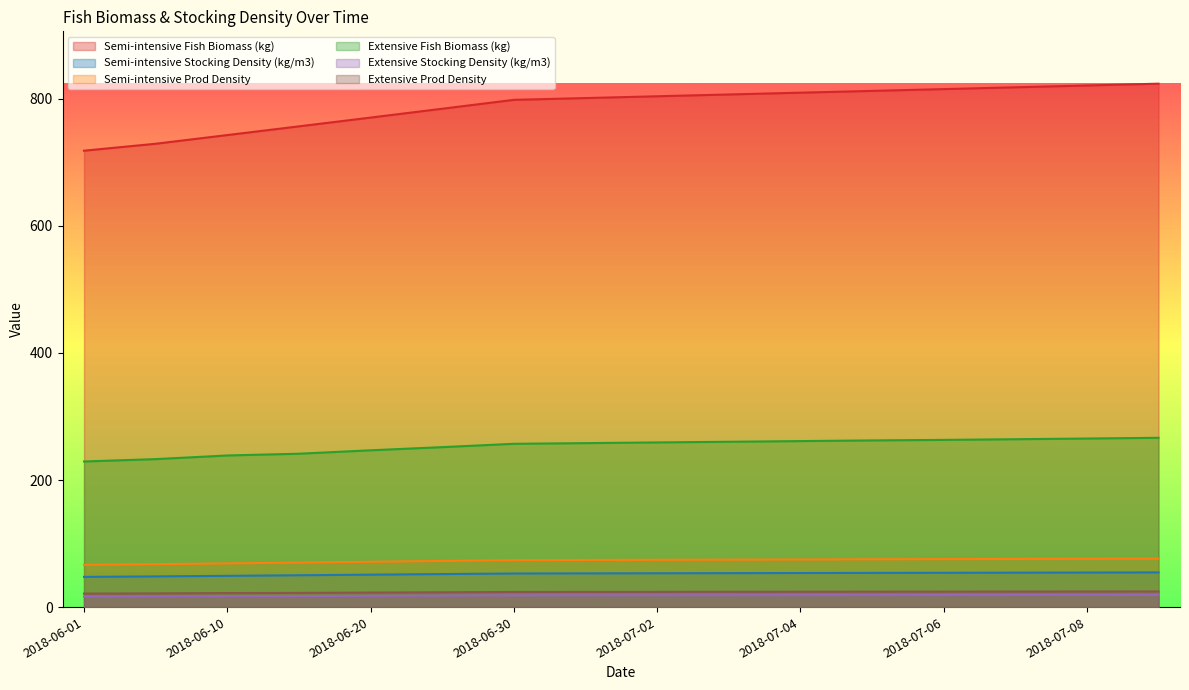

True or false: Extensive Fish Biomass (kg) and Semi-intensive Fish Biomass (kg) intersect in this chart.

False